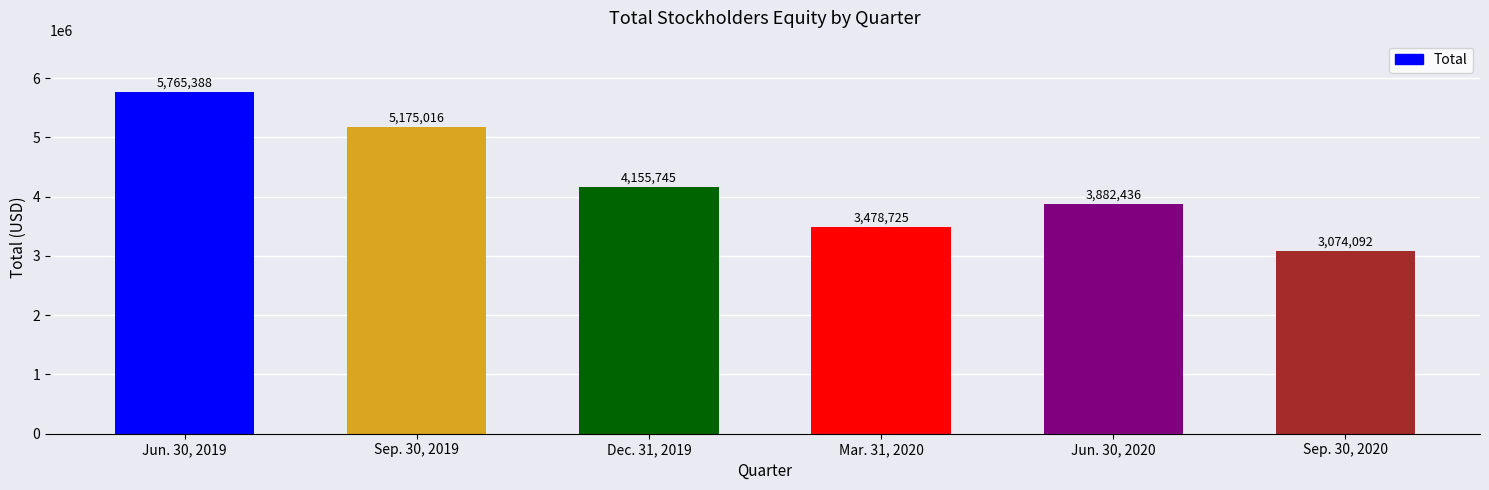

How many bars are there in total?

6